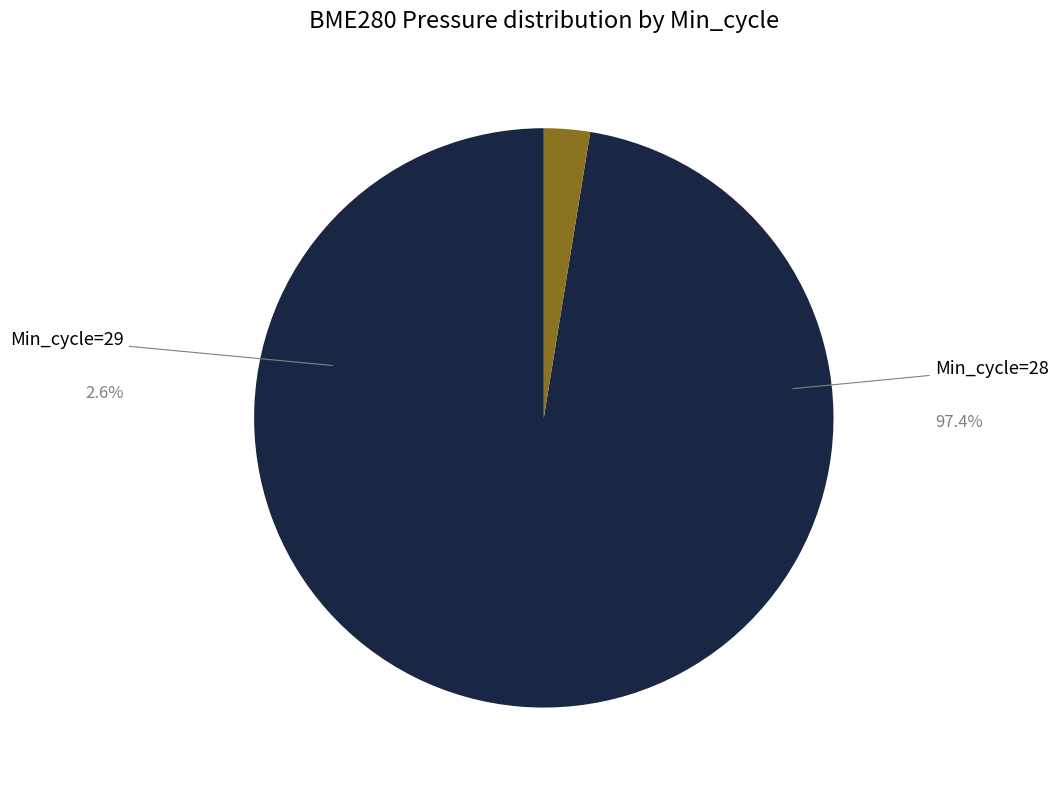

To the nearest percent, what is the combined percentage of Min_cycle=28 and Min_cycle=29?

100%